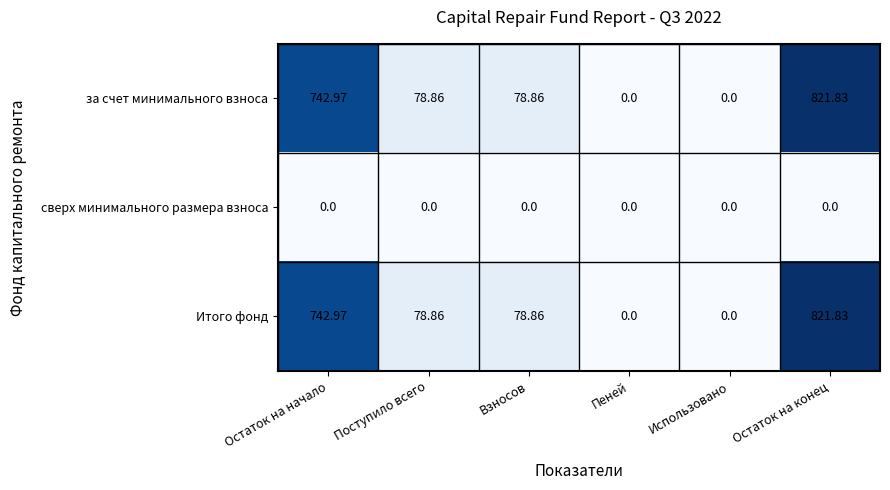

Which label corresponds to the largest value in the chart?

Остаток на конец